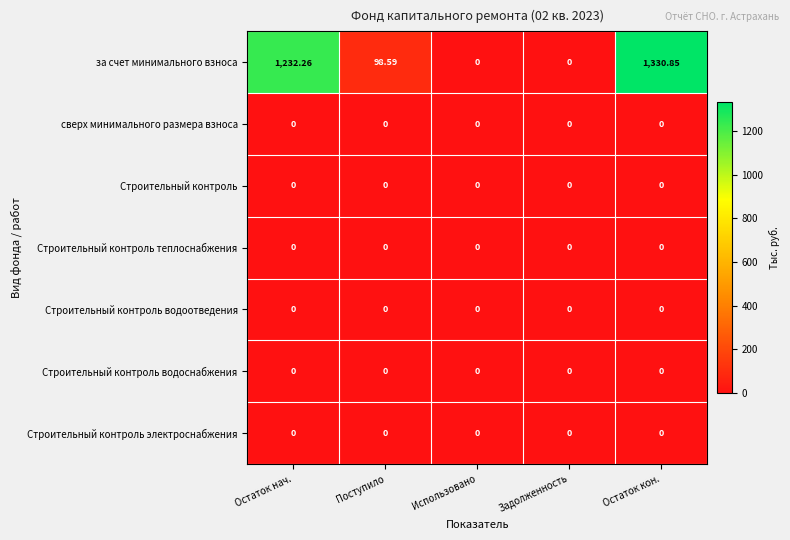

At which category is the sum across all series the highest?

Остаток кон.